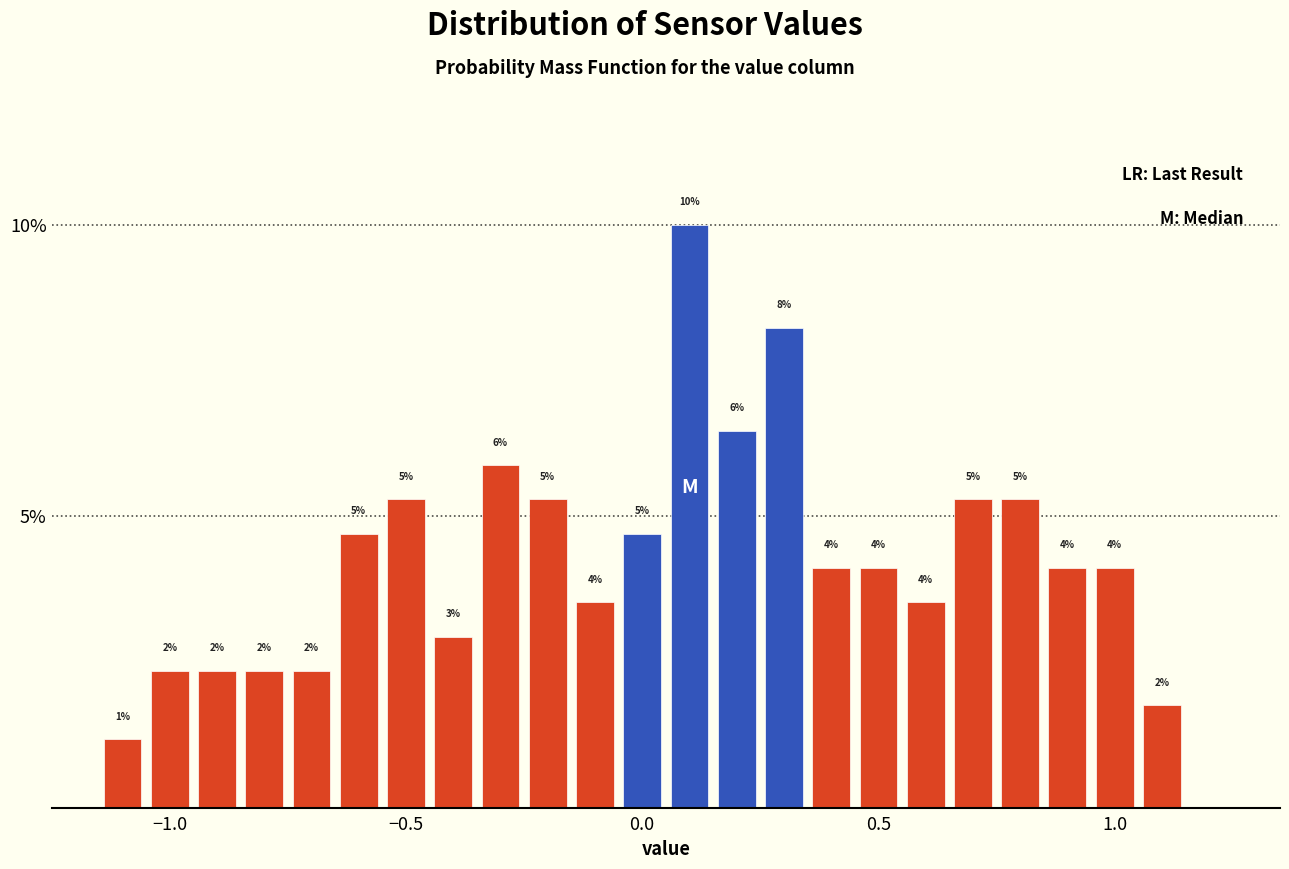

Read against the x-axis, roughly where is the centre of the tallest bar?

0.10